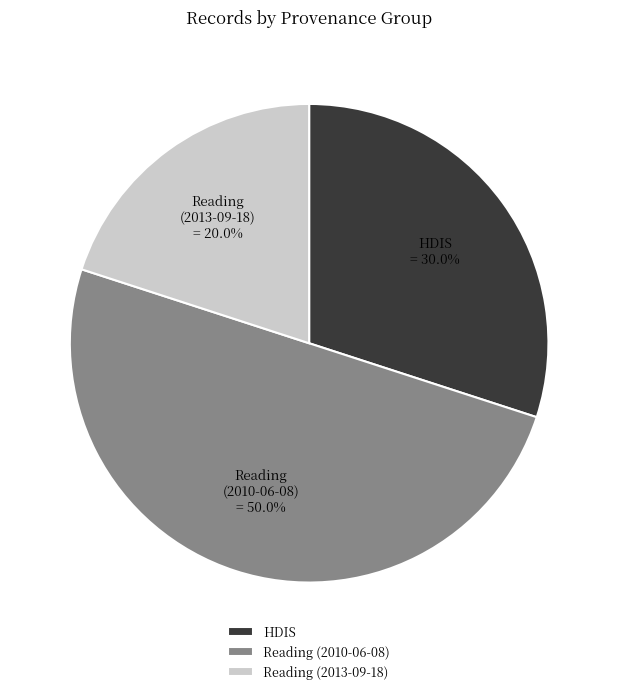

Which has a higher value, Reading (2010-06-08) or Reading (2013-09-18)?

Reading (2010-06-08)